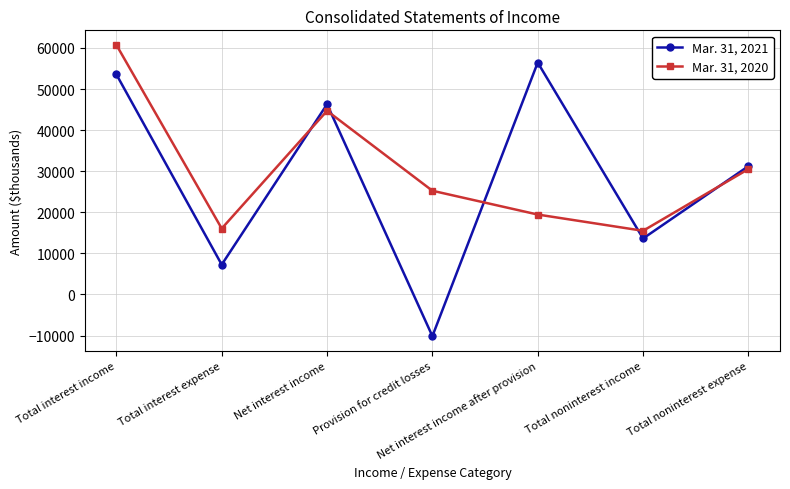

What is the total value across all series at Total noninterest income?

29121